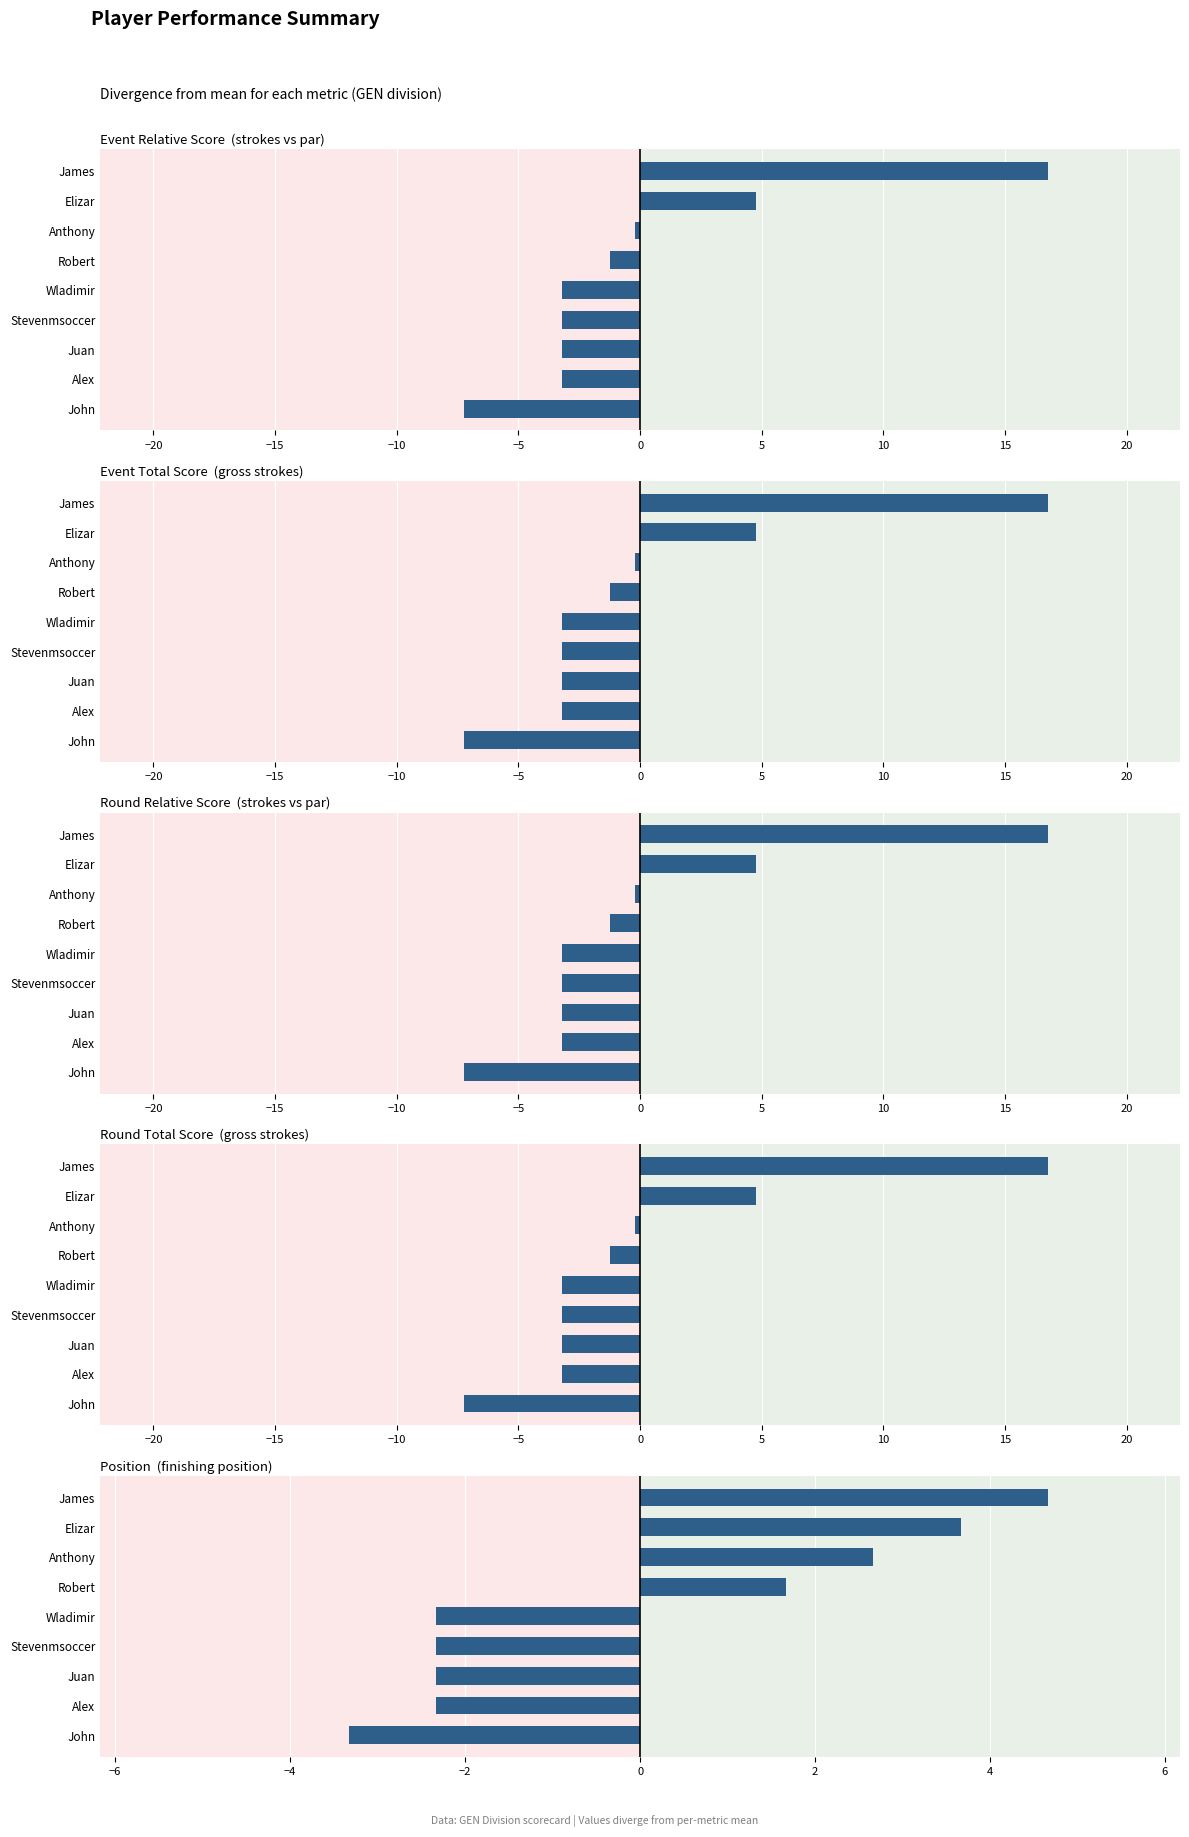

Rank the series at Wladimir from lowest to highest value.

Event Relative Score  (strokes vs par), Round Relative Score  (strokes vs par), Event Total Score  (gross strokes), Round Total Score  (gross strokes), Position  (finishing position)